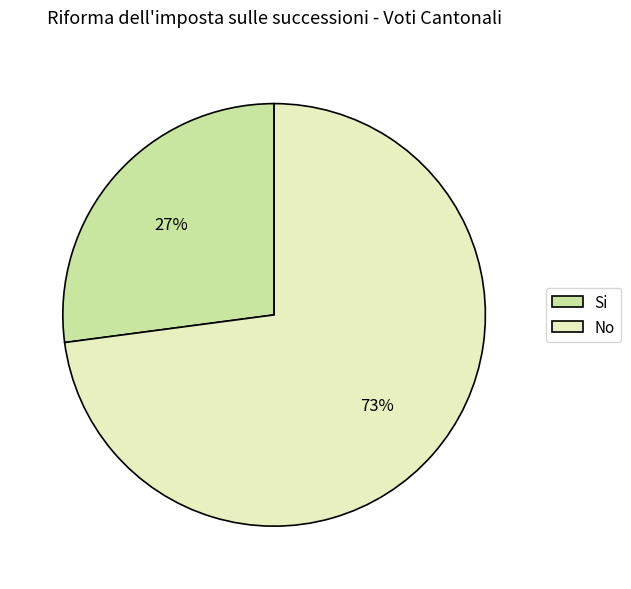

Do No and Si together represent more than half of the pie?

Yes